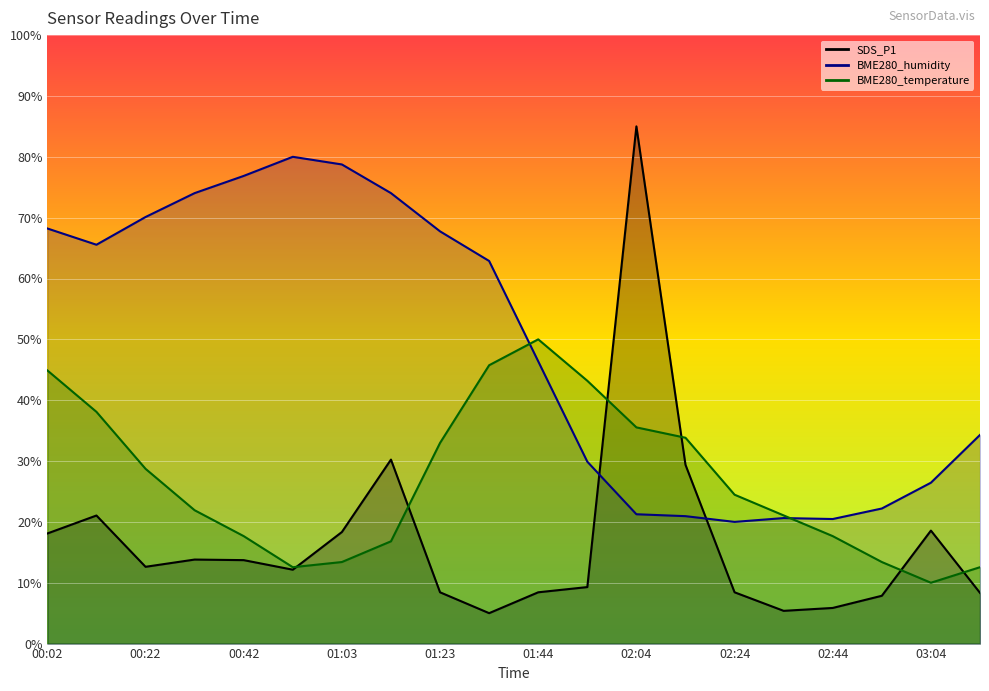

How many interior local valleys does the BME280_temperature series have?

2